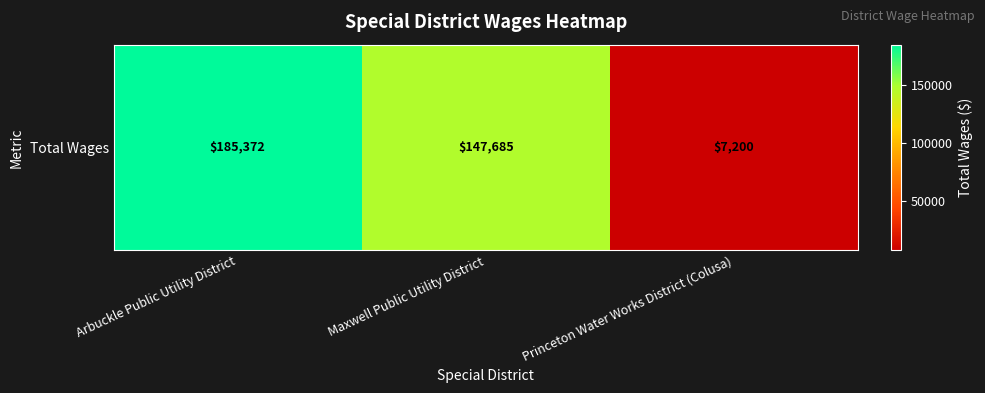

Count the values in the range 7200 to 185372.

3